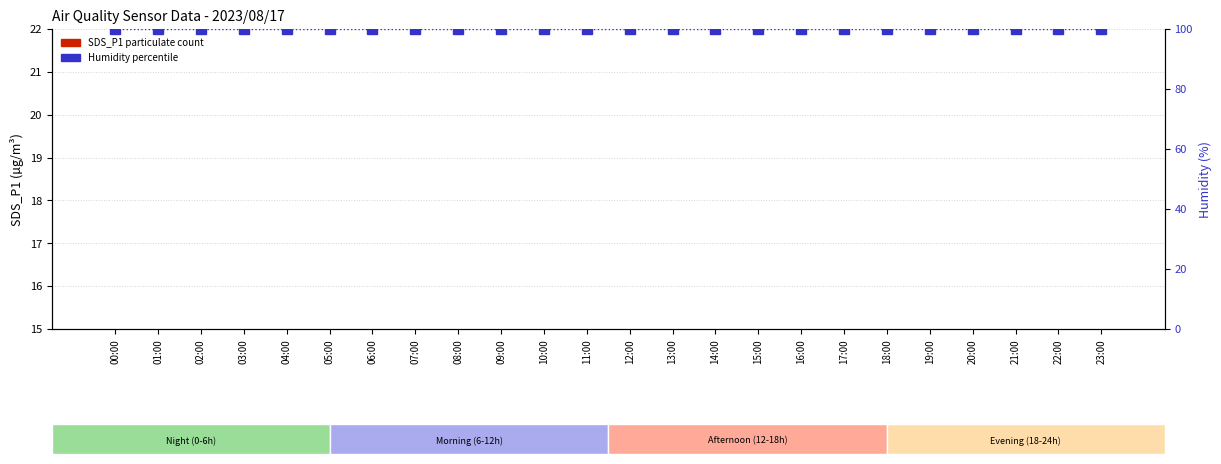

Which label corresponds to the smallest value in the chart?

23:00